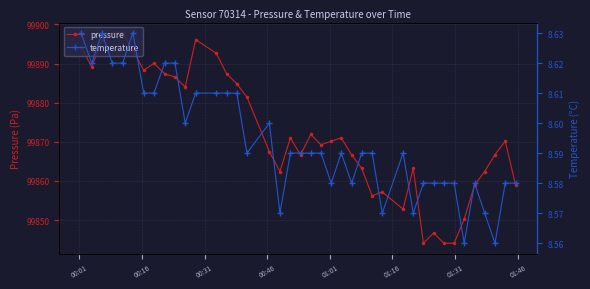

How many series are shown in this chart?

2